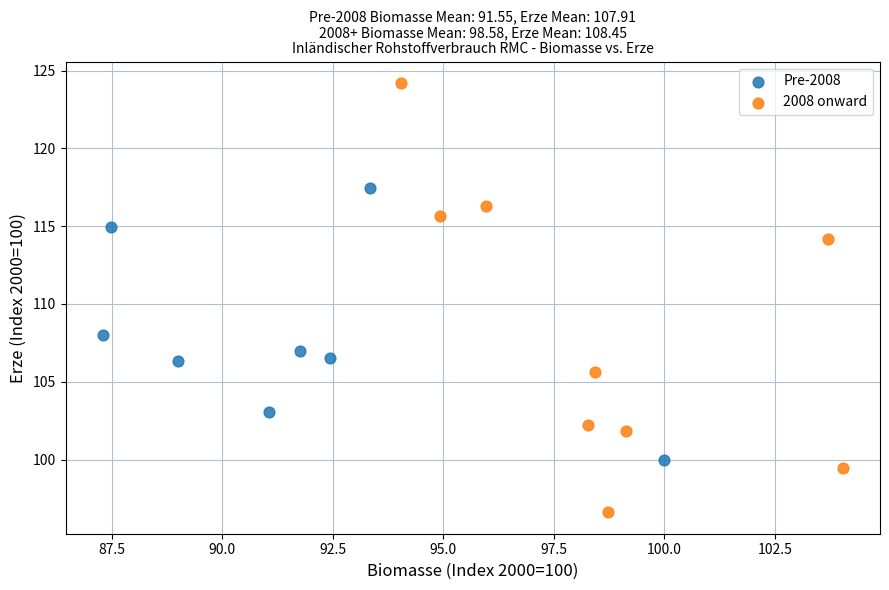

What are all the series names shown in the legend?

Pre-2008, 2008 onward